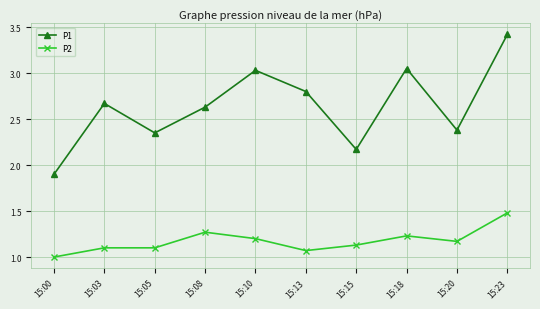

What is the sum of all P1 values?

26.4